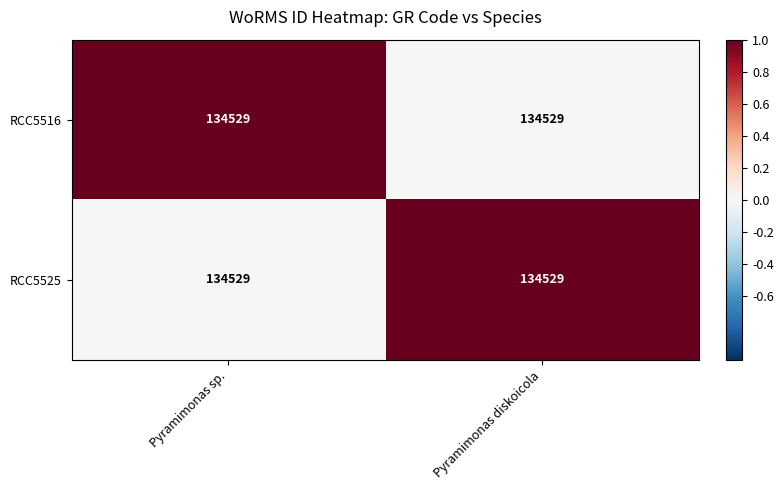

At Pyramimonas sp., list the series in order from smallest to largest.

RCC5525, RCC5516